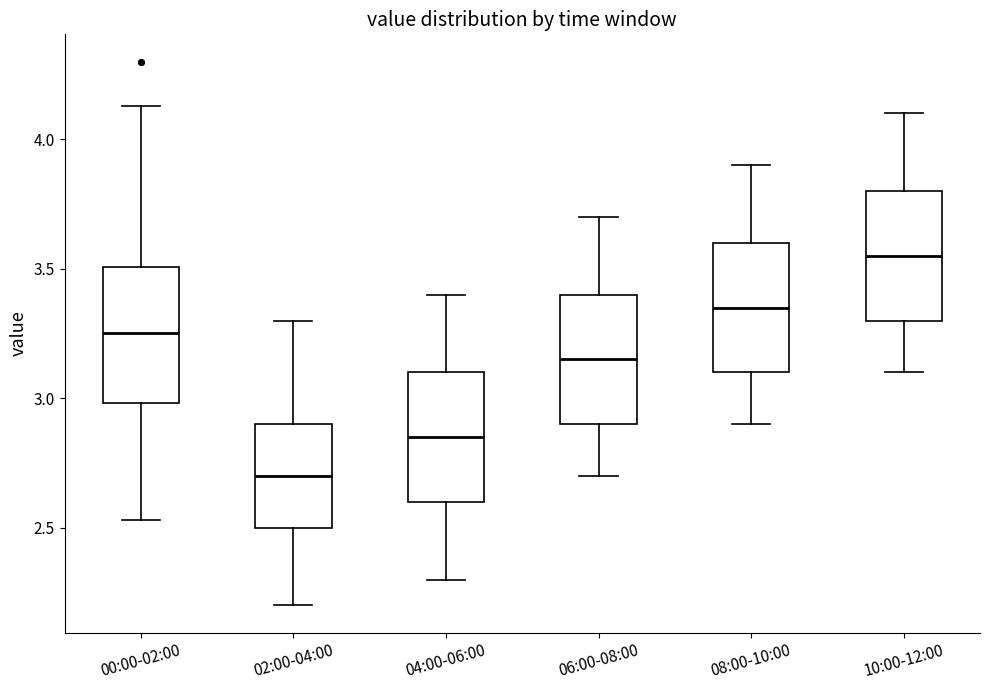

Where does the lower whisker of the box for 04:00-06:00 end on the y-axis? The values are not printed on the chart, so give them approximately, as read against the axis.

2.30